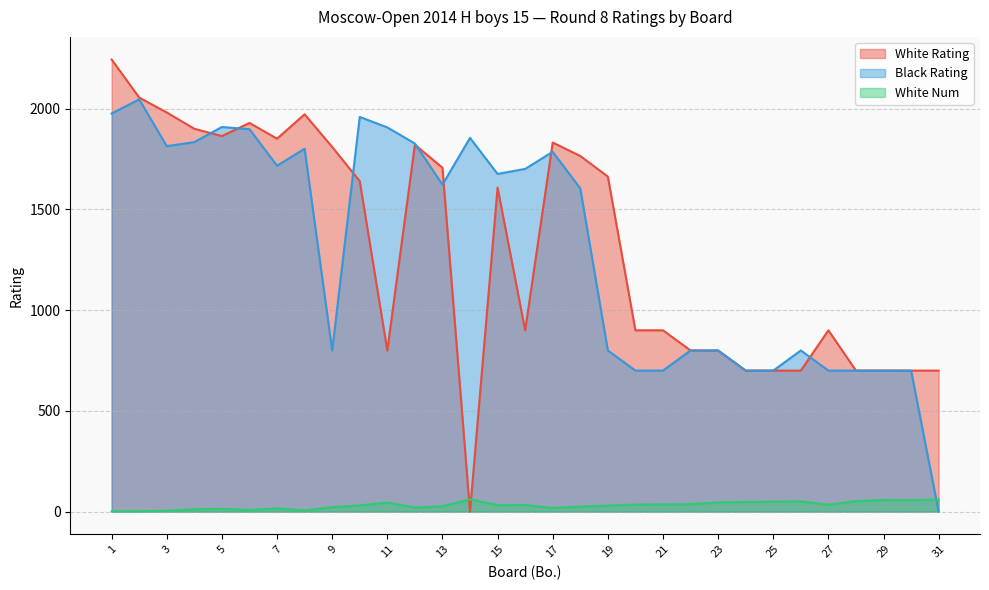

What is the spread (max minus min) of values at 16?

1668